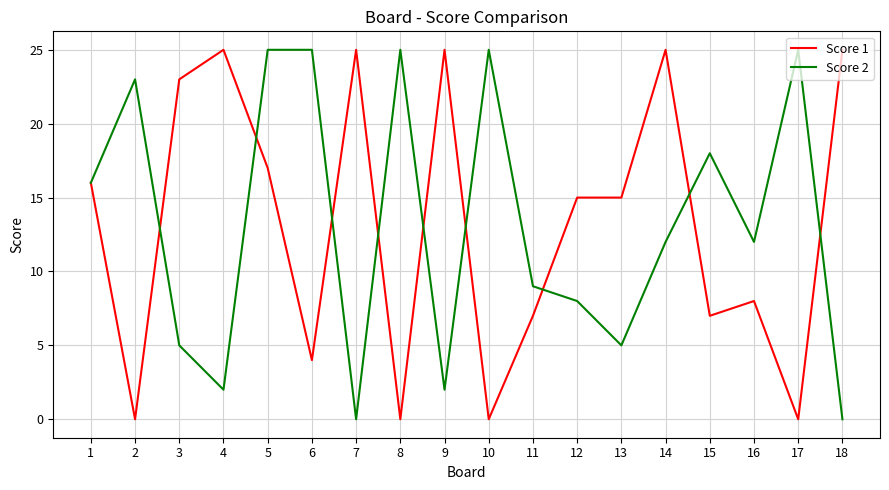

Count the number of data series in this chart.

2